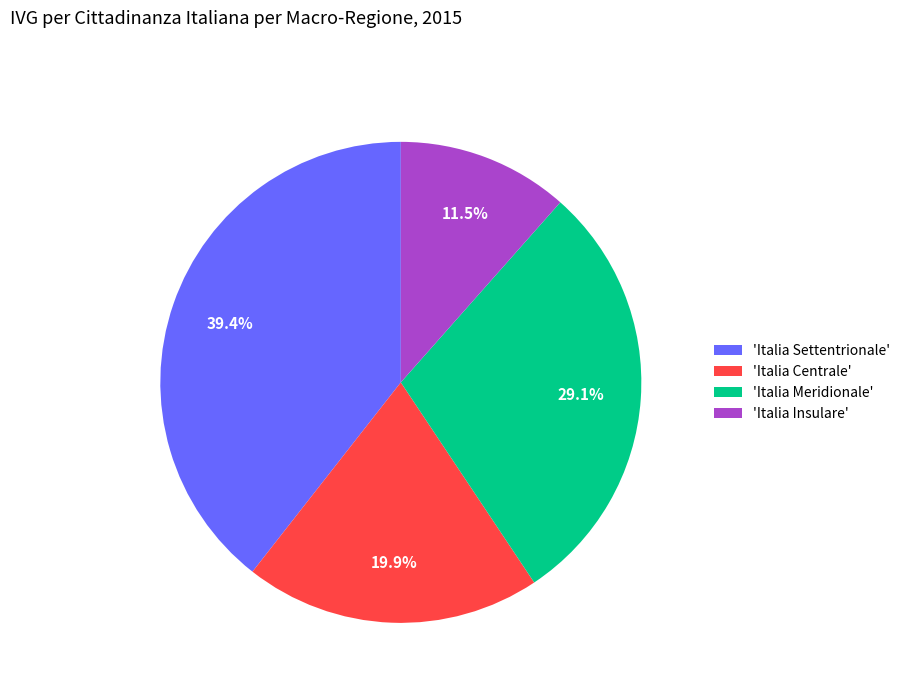

Combined, what portion of the pie is 'Italia Insulare' and 'Italia Settentrionale'?

51.0%